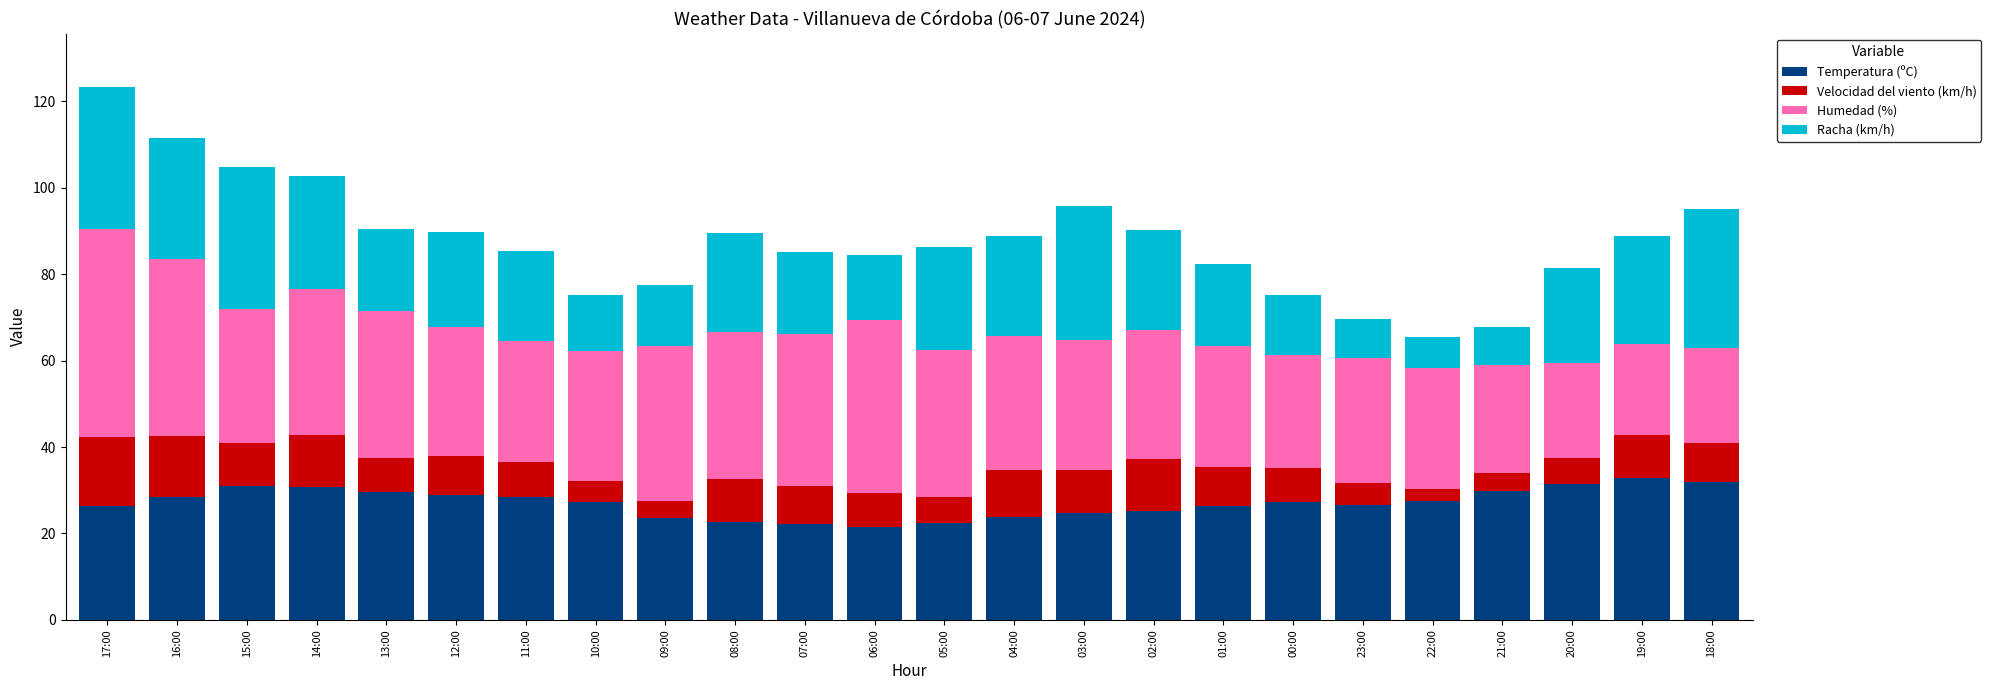

What are all the series names shown in the legend?

Temperatura (ºC), Velocidad del viento (km/h), Humedad (%), Racha (km/h)